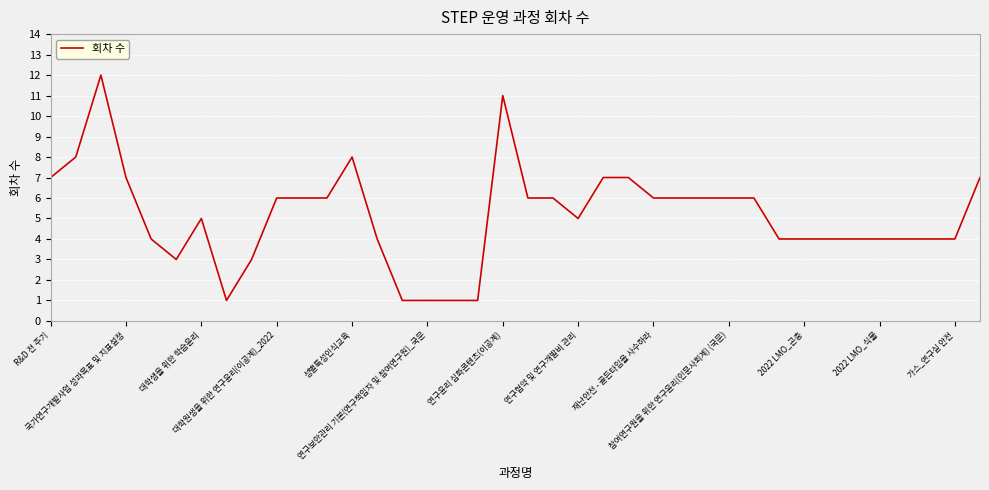

What is the difference between the maximum and minimum values?

11